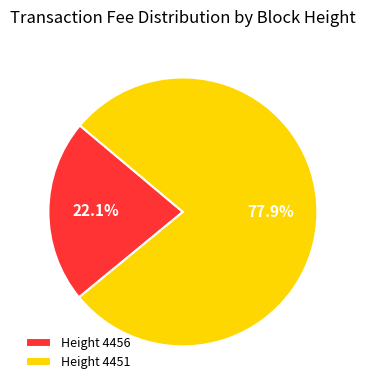

Which has a higher value, Height 4456 or Height 4451?

Height 4451